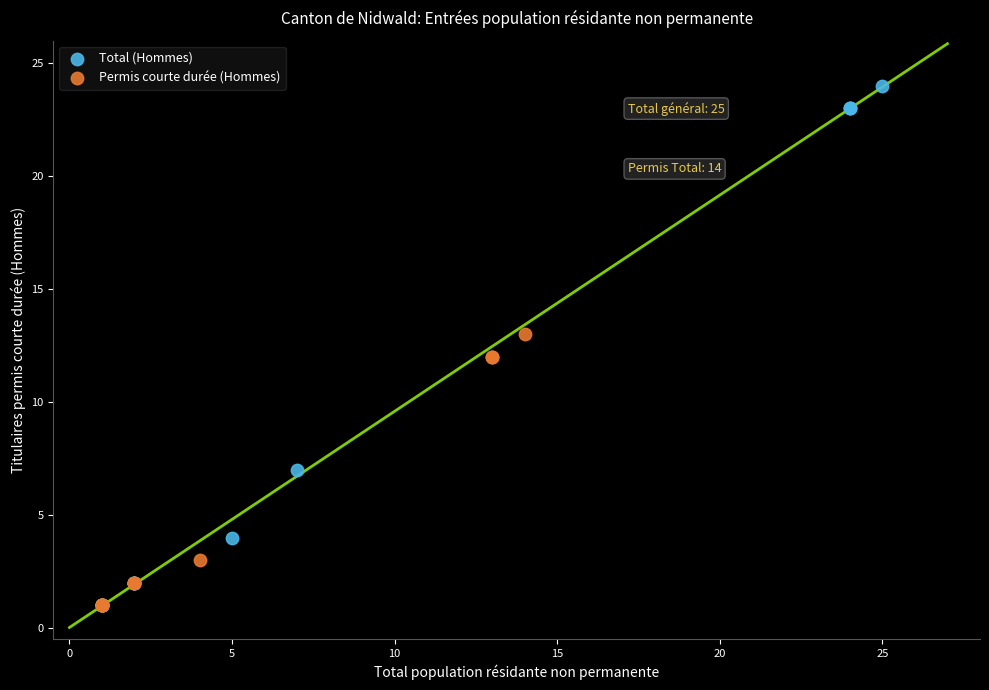

Which series reaches the maximum Y coordinate?

Total (Hommes)